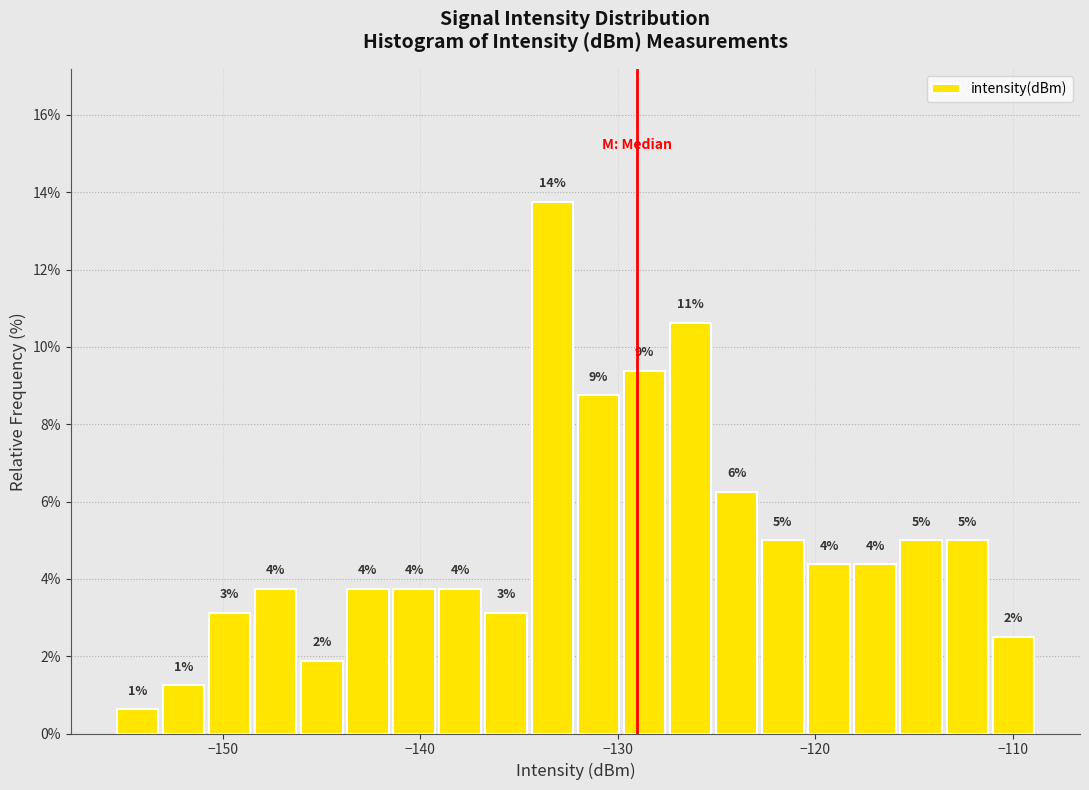

Read against the x-axis, roughly where is the centre of the tallest bar?

-133